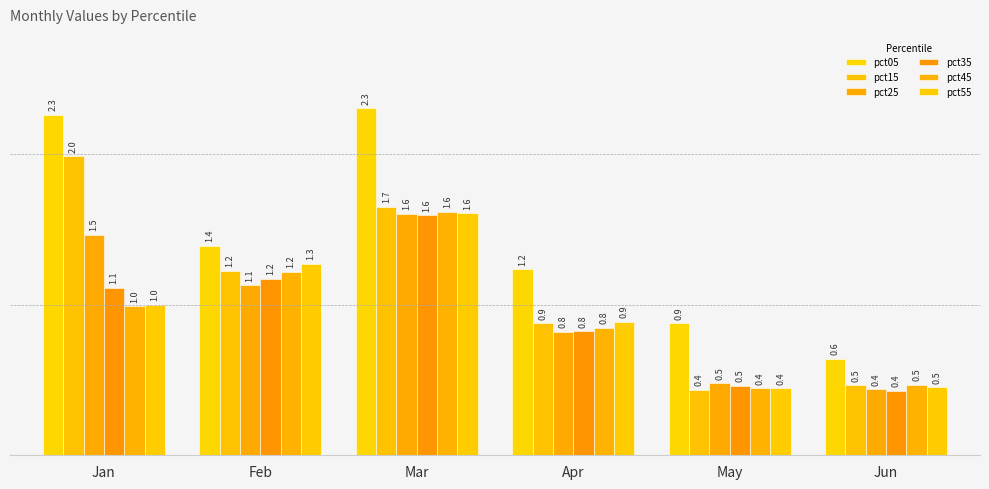

At how many categories does at least one series exceed 0?

6